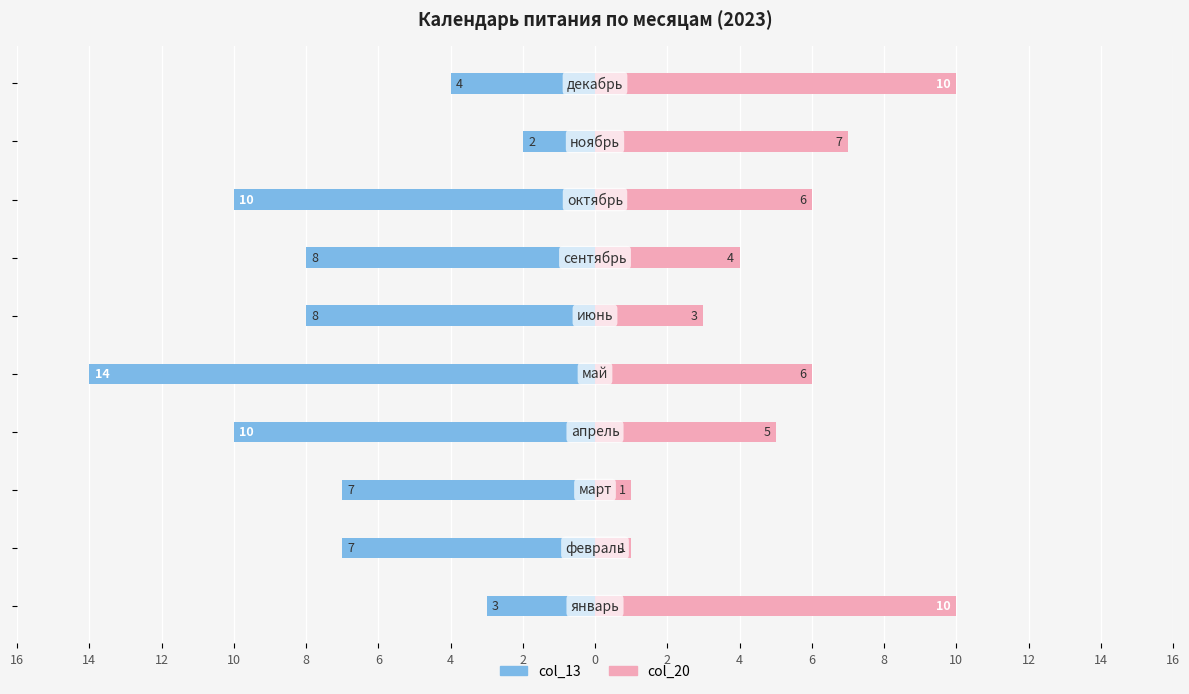

At 16, list the series in order from largest to smallest.

col_20, col_13